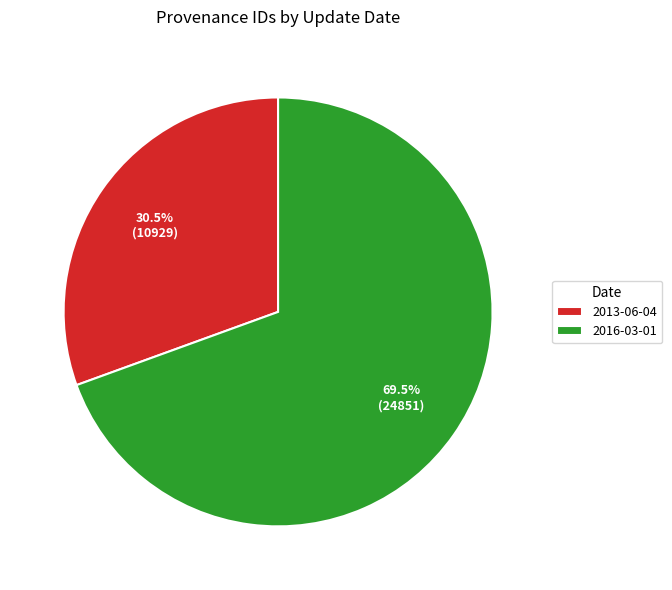

Rank the categories by value from lowest to highest.

2013-06-04, 2016-03-01